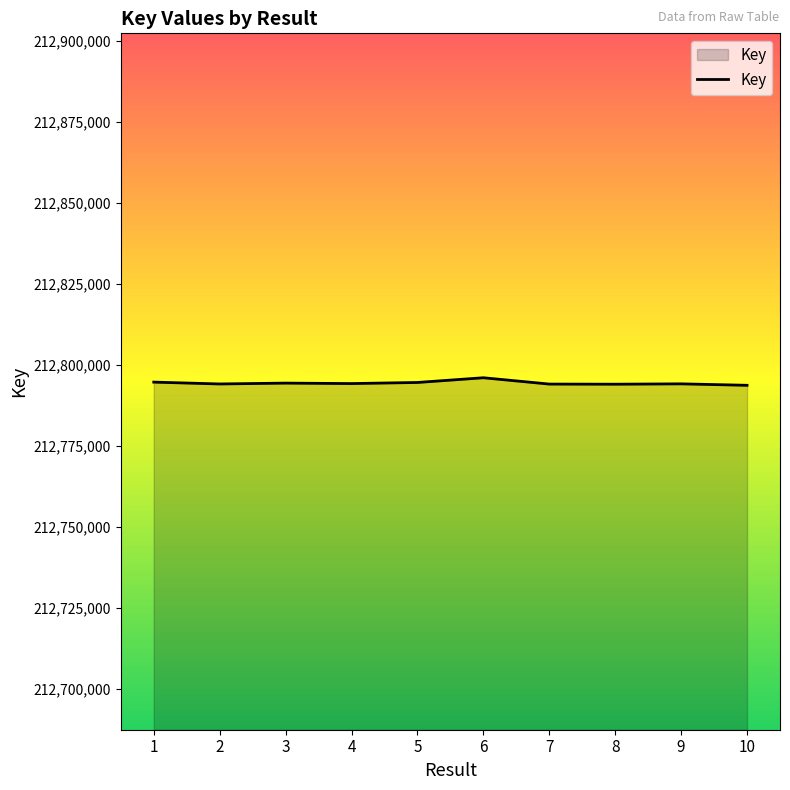

The chart shows a value of 120698416 at 1. True or false?

False